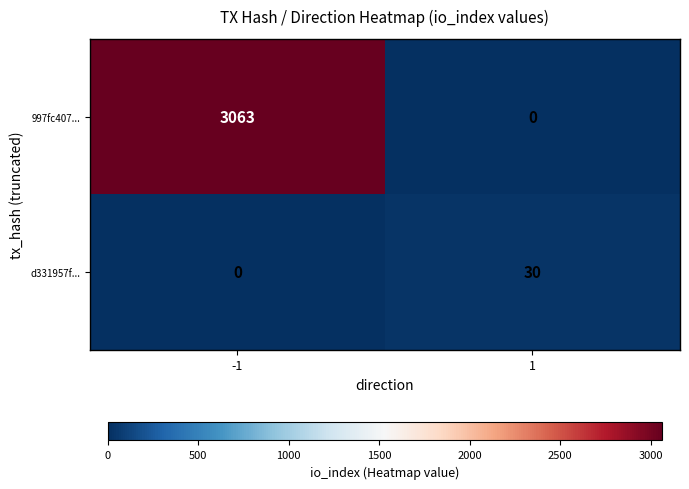

Rank the series by their maximum value, from highest to lowest.

997fc407..., d331957f...